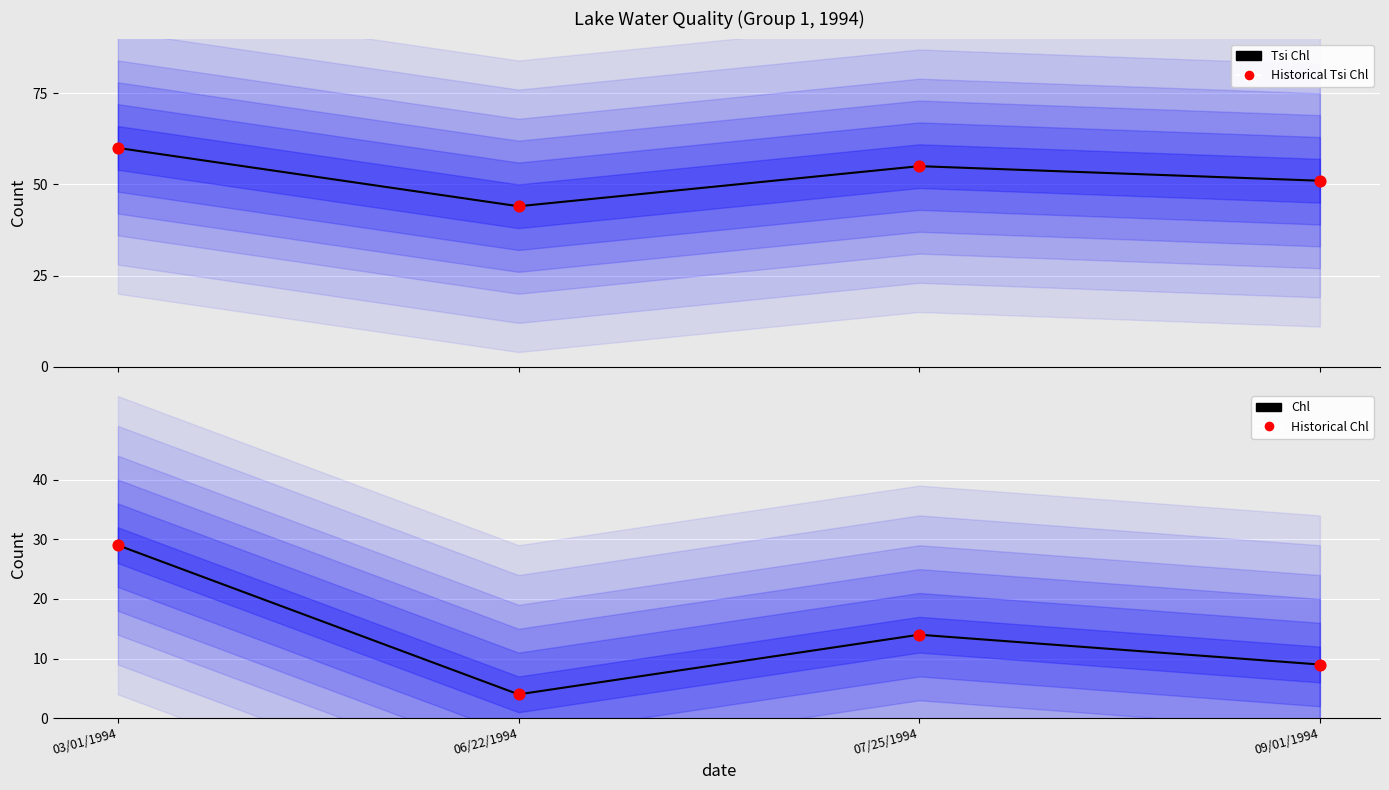

Which series contains the lowest Y value?

Chl